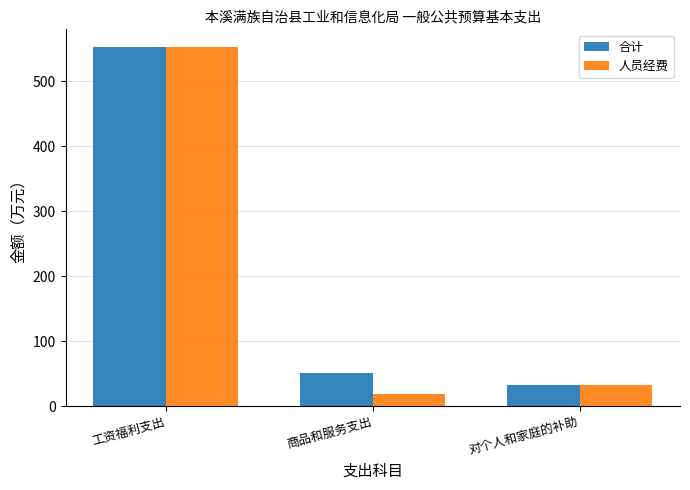

What position from the right is 对个人和家庭的补助?

1